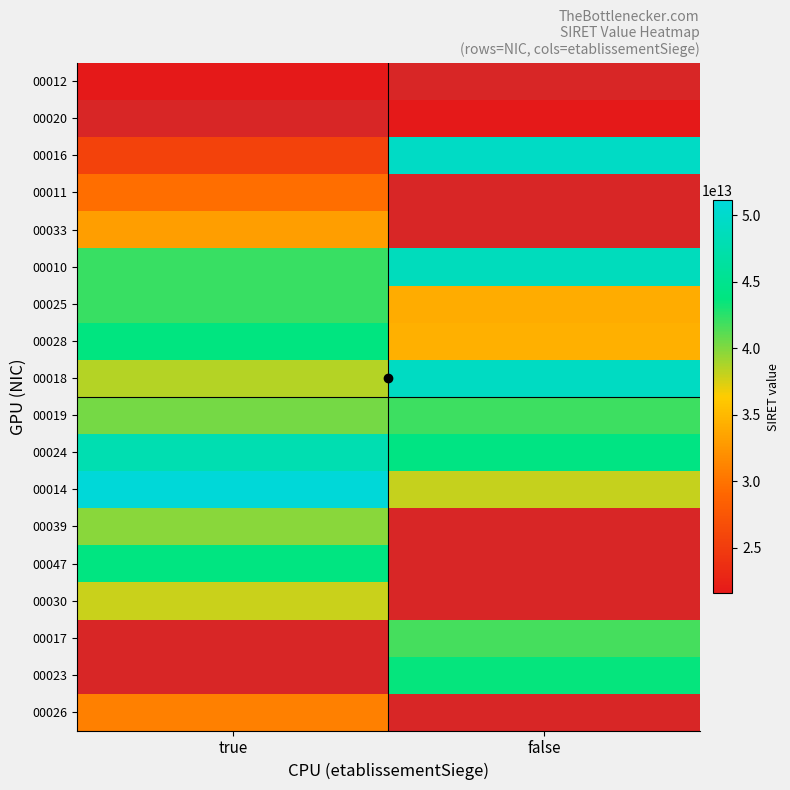

What is the difference between the 00019 values at true and false?

1615786600000.0